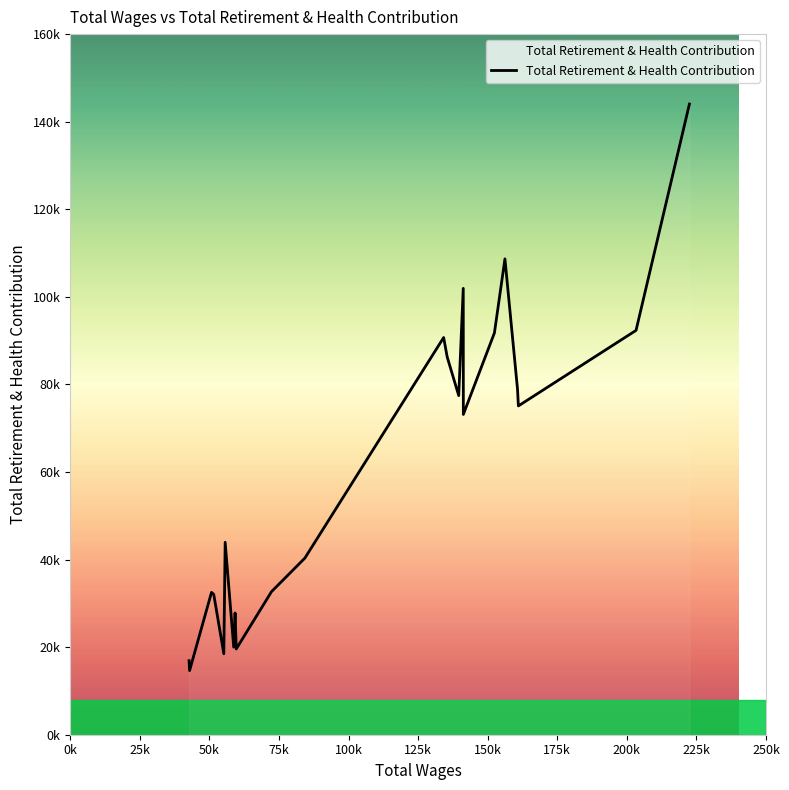

Does the chart display data point markers on the line(s)?

No